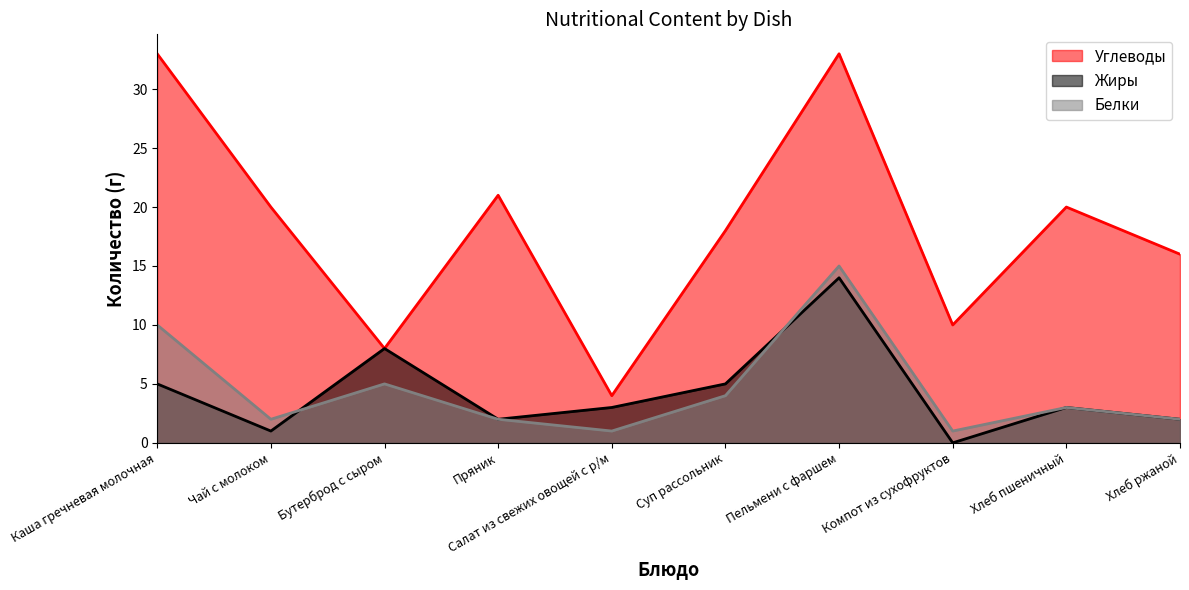

What are all the series names shown in the legend?

Углеводы, Жиры, Белки